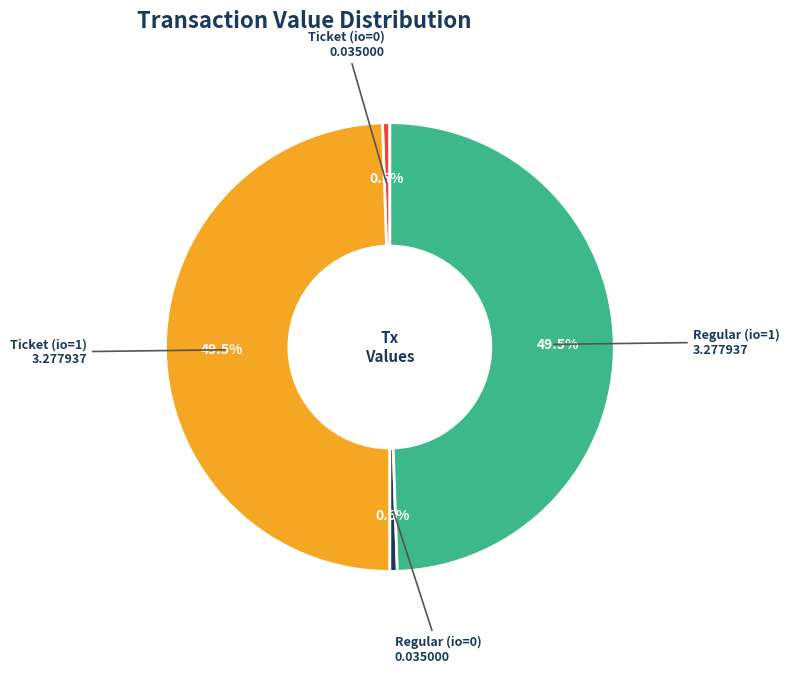

How many segments does this pie chart have?

4